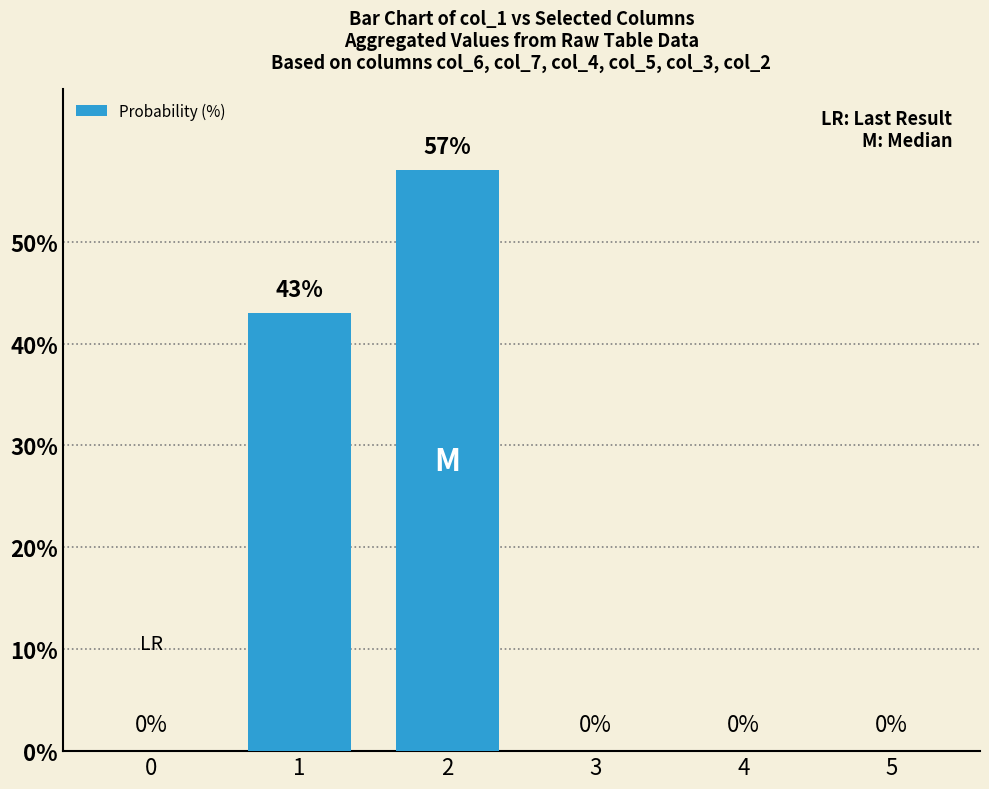

What is the difference between the values at 2 and 1?

14